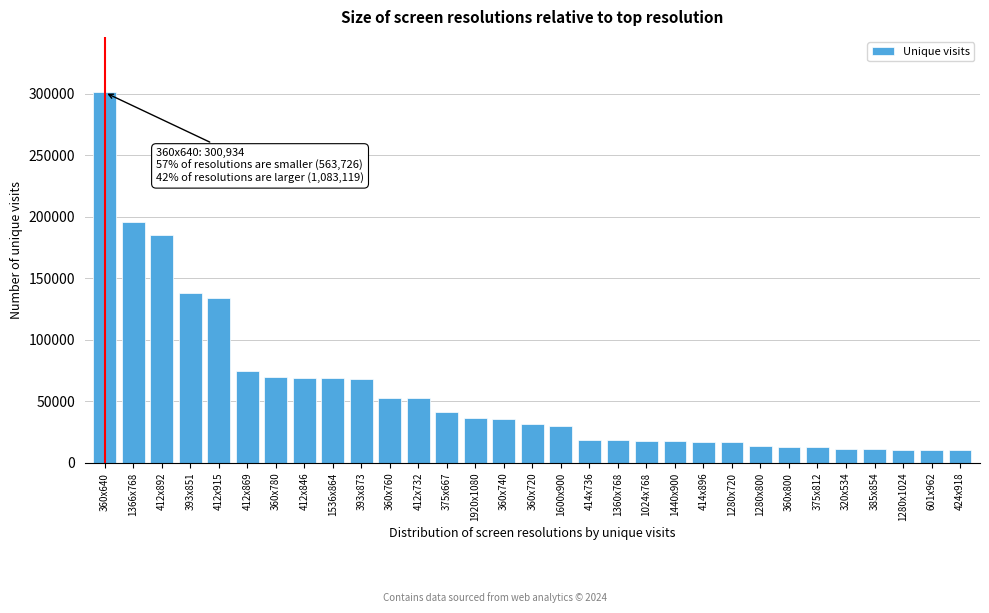

Is it true that the value at 360x800 is 13216?

True